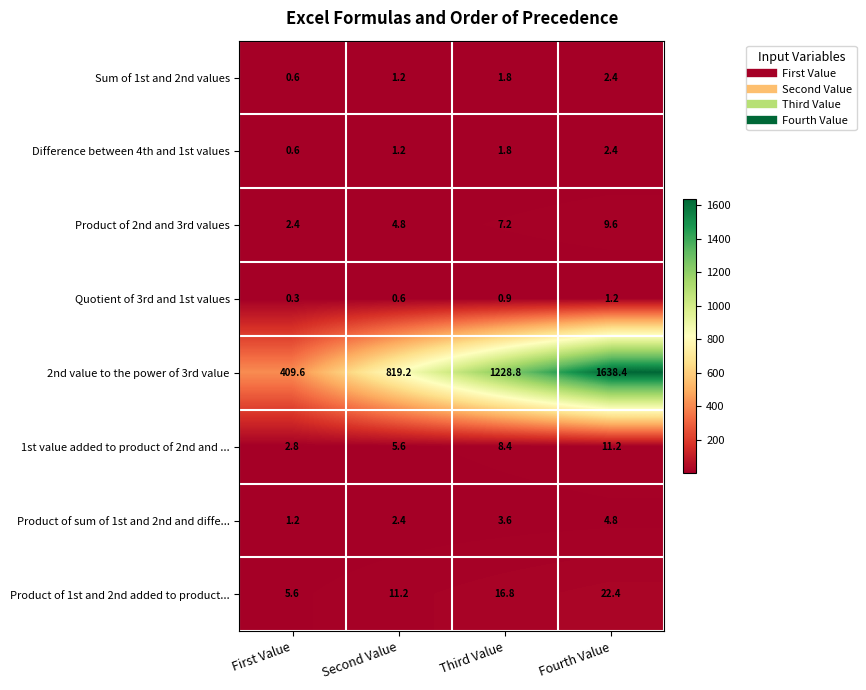

What is the difference between the second highest and minimum values in the 2nd value to the power of 3rd value series?

819.2